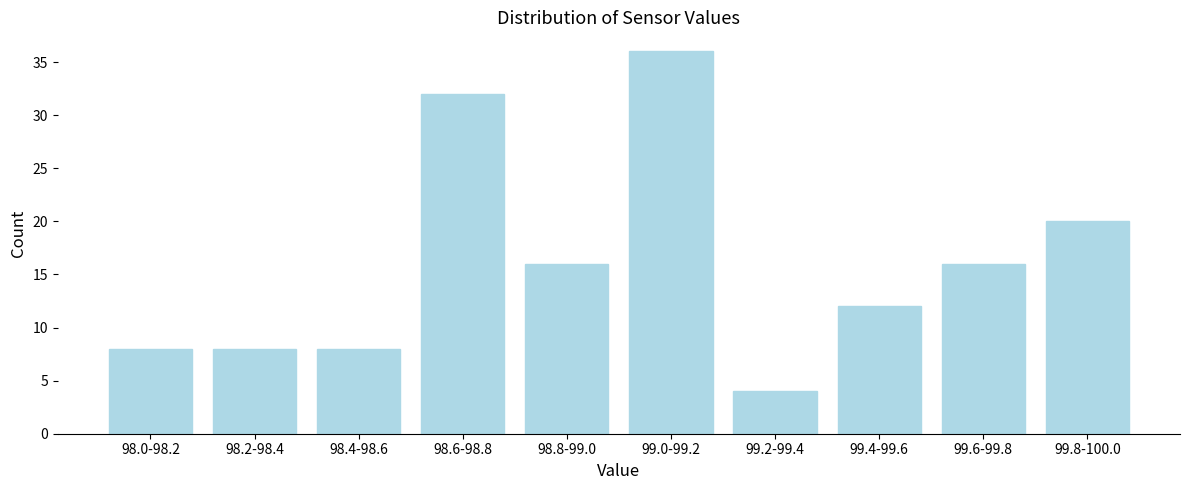

Reading right to left, extract all data points from this chart.

20	16	12	4	36	16	32	8	8	8